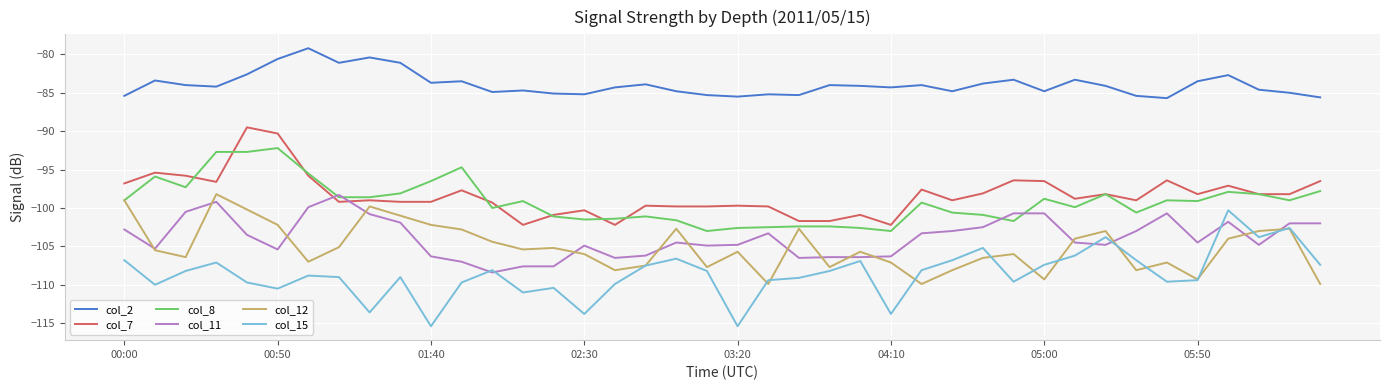

Does the chart have visible grid lines?

Yes